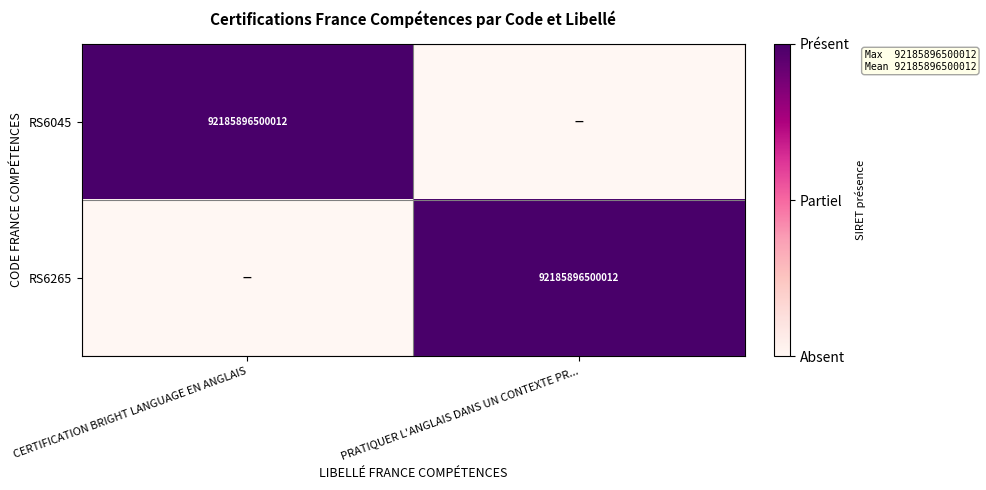

What is the total value across all series at CERTIFICATION BRIGHT LANGUAGE EN ANGLAIS?

1